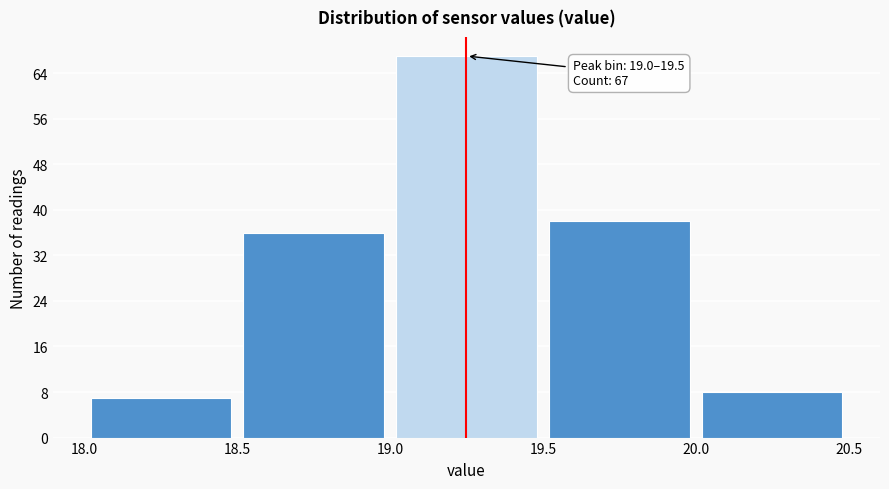

Which range on the x-axis has the tallest bar?

19.0 to 19.5